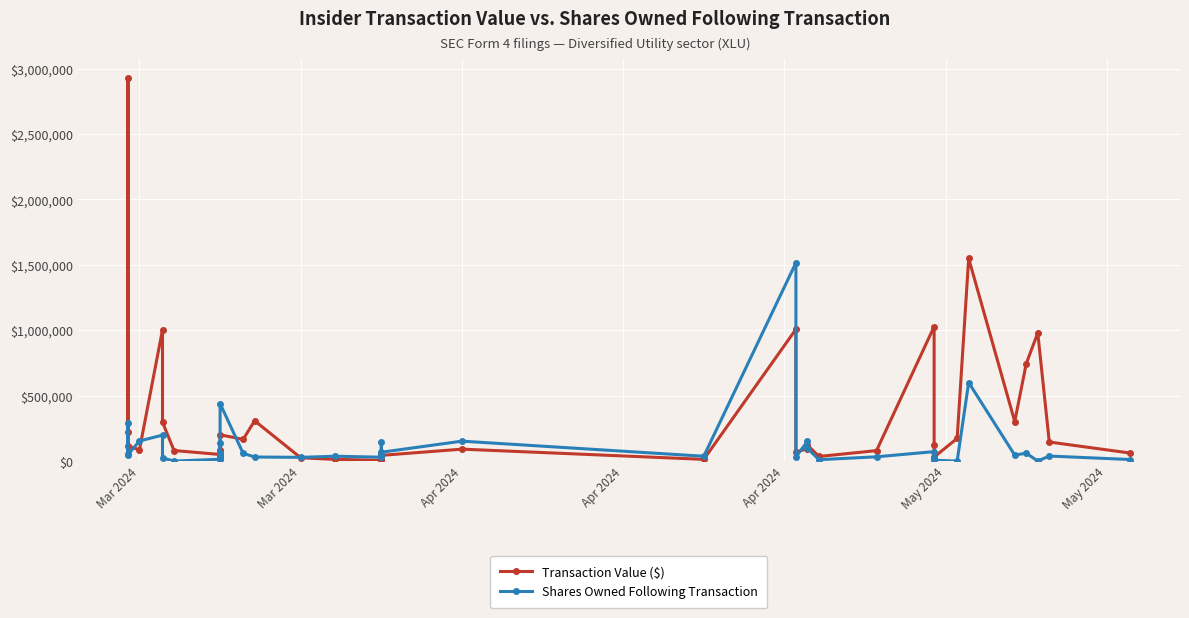

What is the sum of all Transaction Value ($) values?

12537534